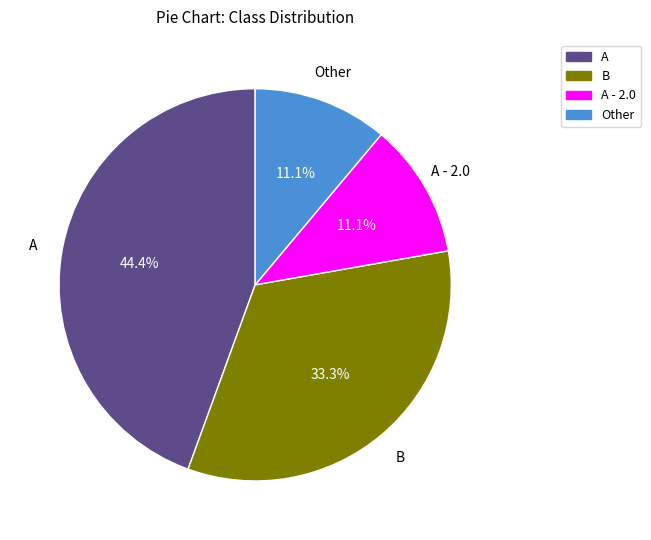

Does any single category account for the majority?

No